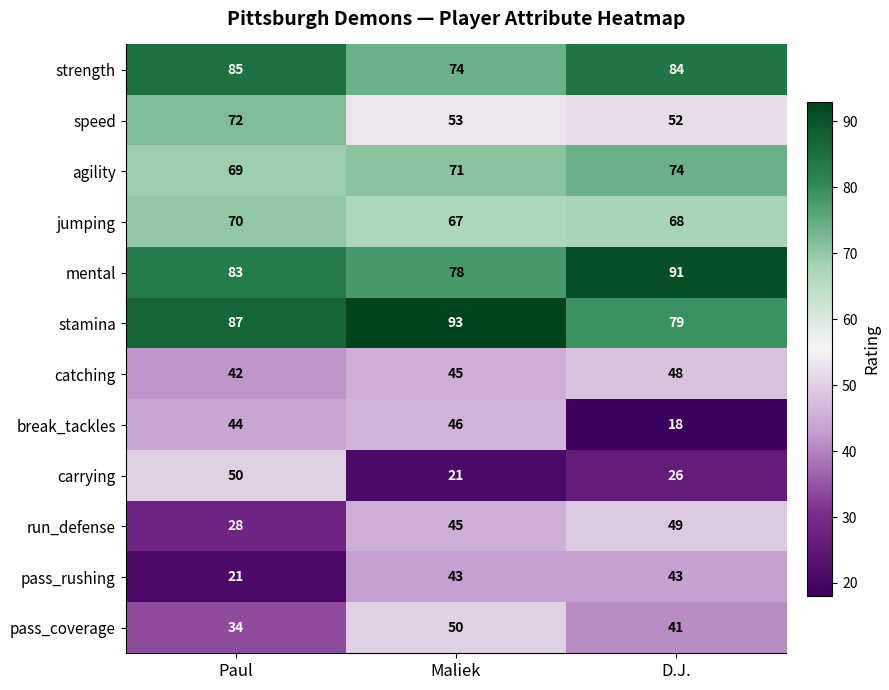

How many pass_coverage values are between 34 and 50?

3